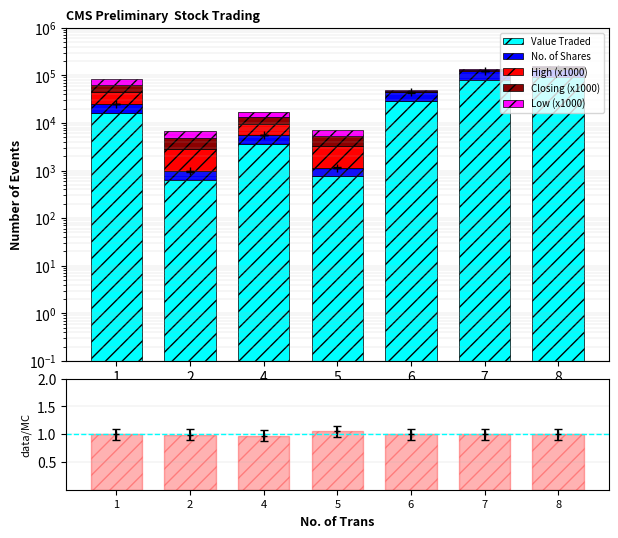

Rank the categories by No. of Shares value from lowest to highest.

2, 5, 4, 1, 6, 7, 8